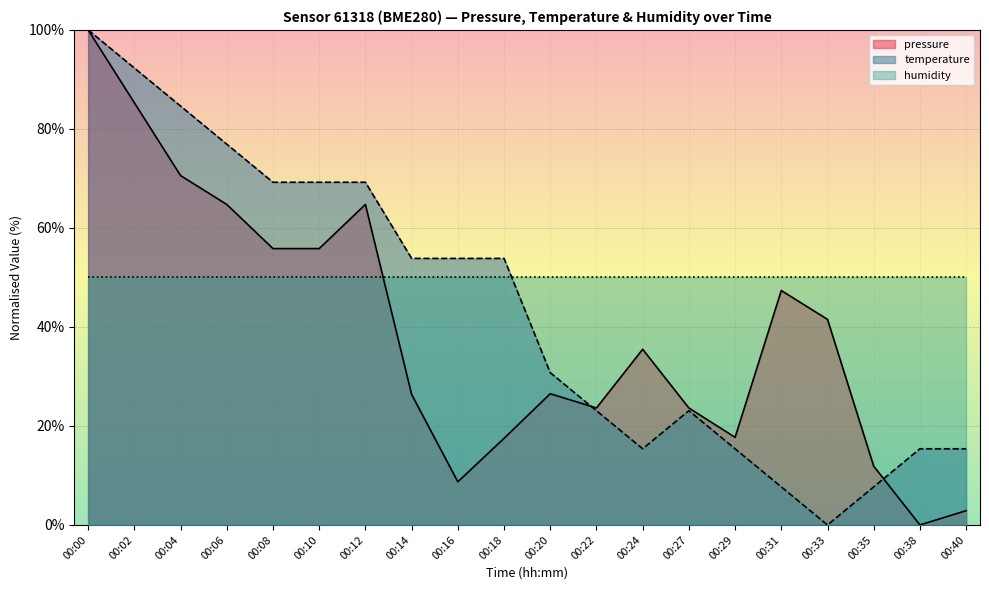

Which category has the lowest value in the pressure series?

00:38